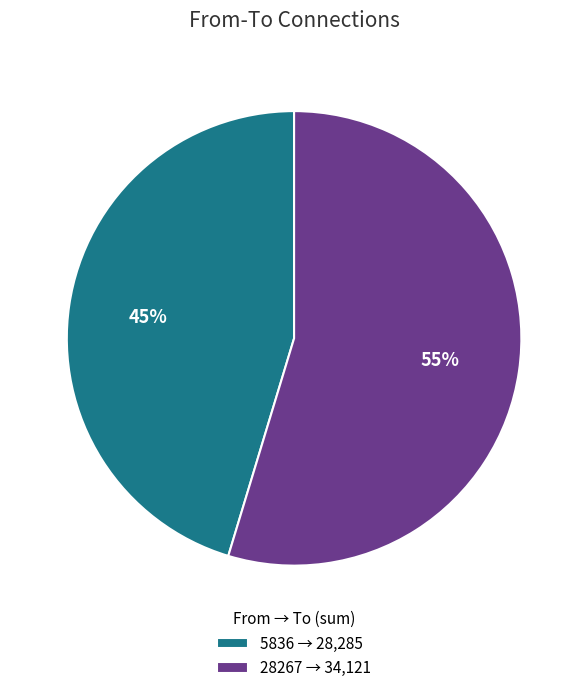

What is the largest slice in the pie chart?

28267 → 34,121